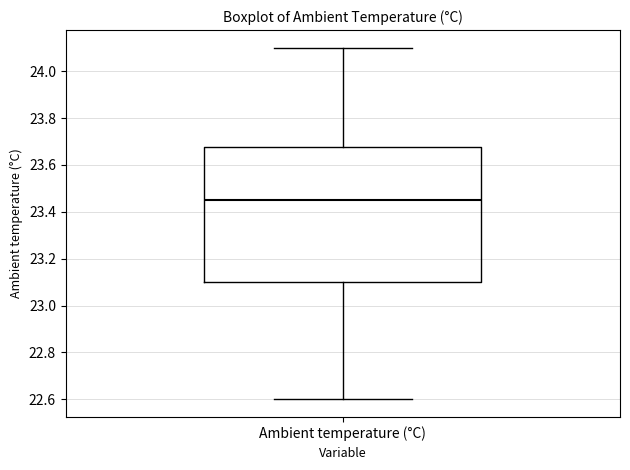

Where does the median line of the box for Ambient temperature (°C) sit on the y-axis? The values are not printed on the chart, so give them approximately, as read against the axis.

23.46